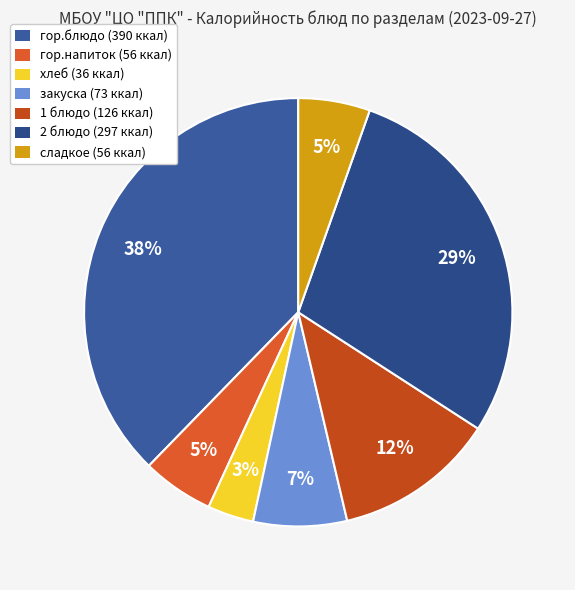

What percentage do сладкое and закуска together represent?

12.5%